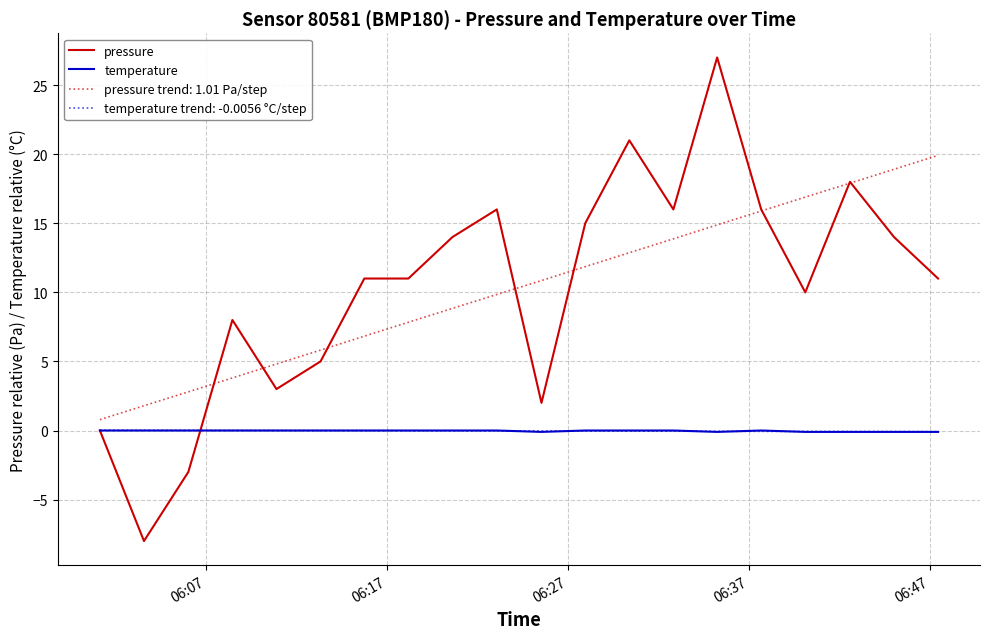

Which series has the widest spread of values?

pressure